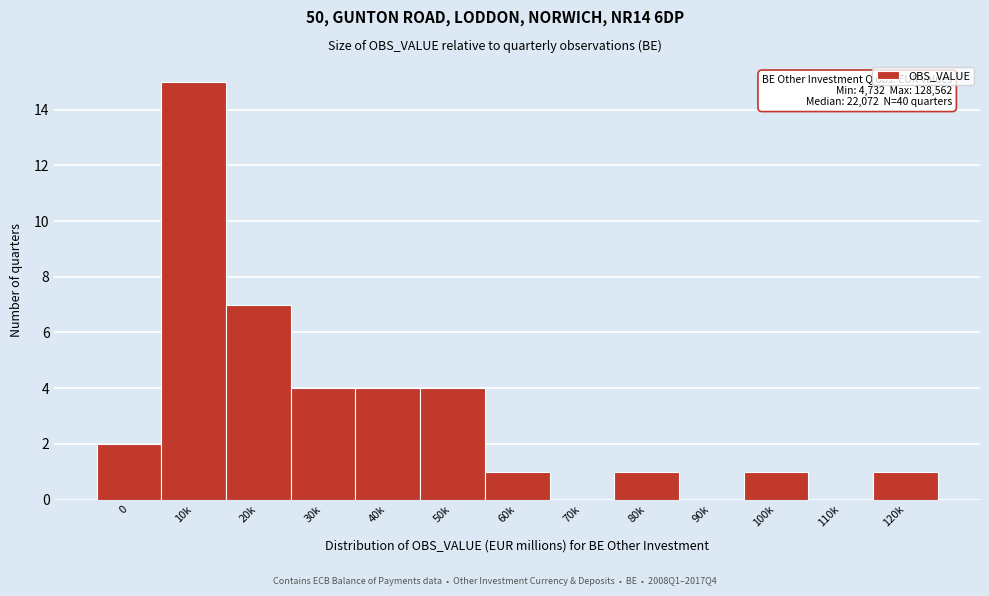

Reading left to right, list all the values displayed in this chart.

0=2	10k=15	20k=7	30k=4	40k=4	50k=4	60k=1	70k=0	80k=1	90k=0	100k=1	110k=0	120k=1